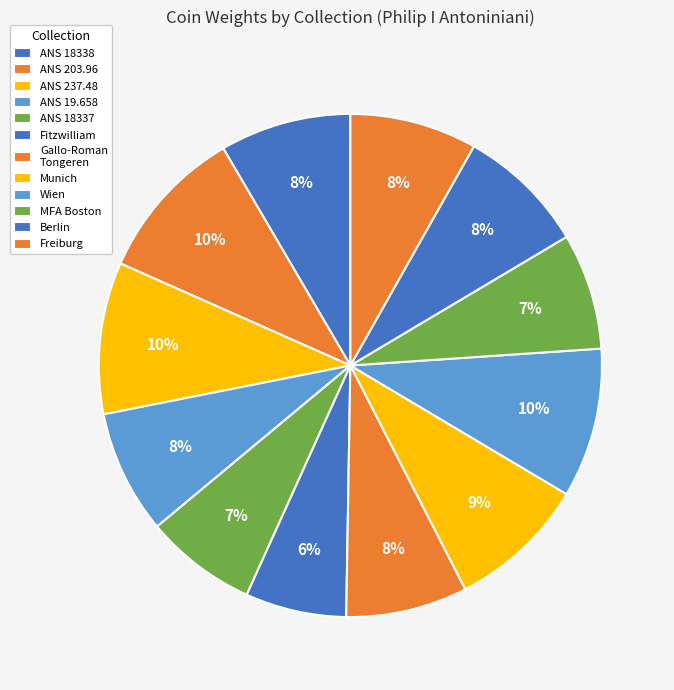

How many slices are in this pie chart?

12